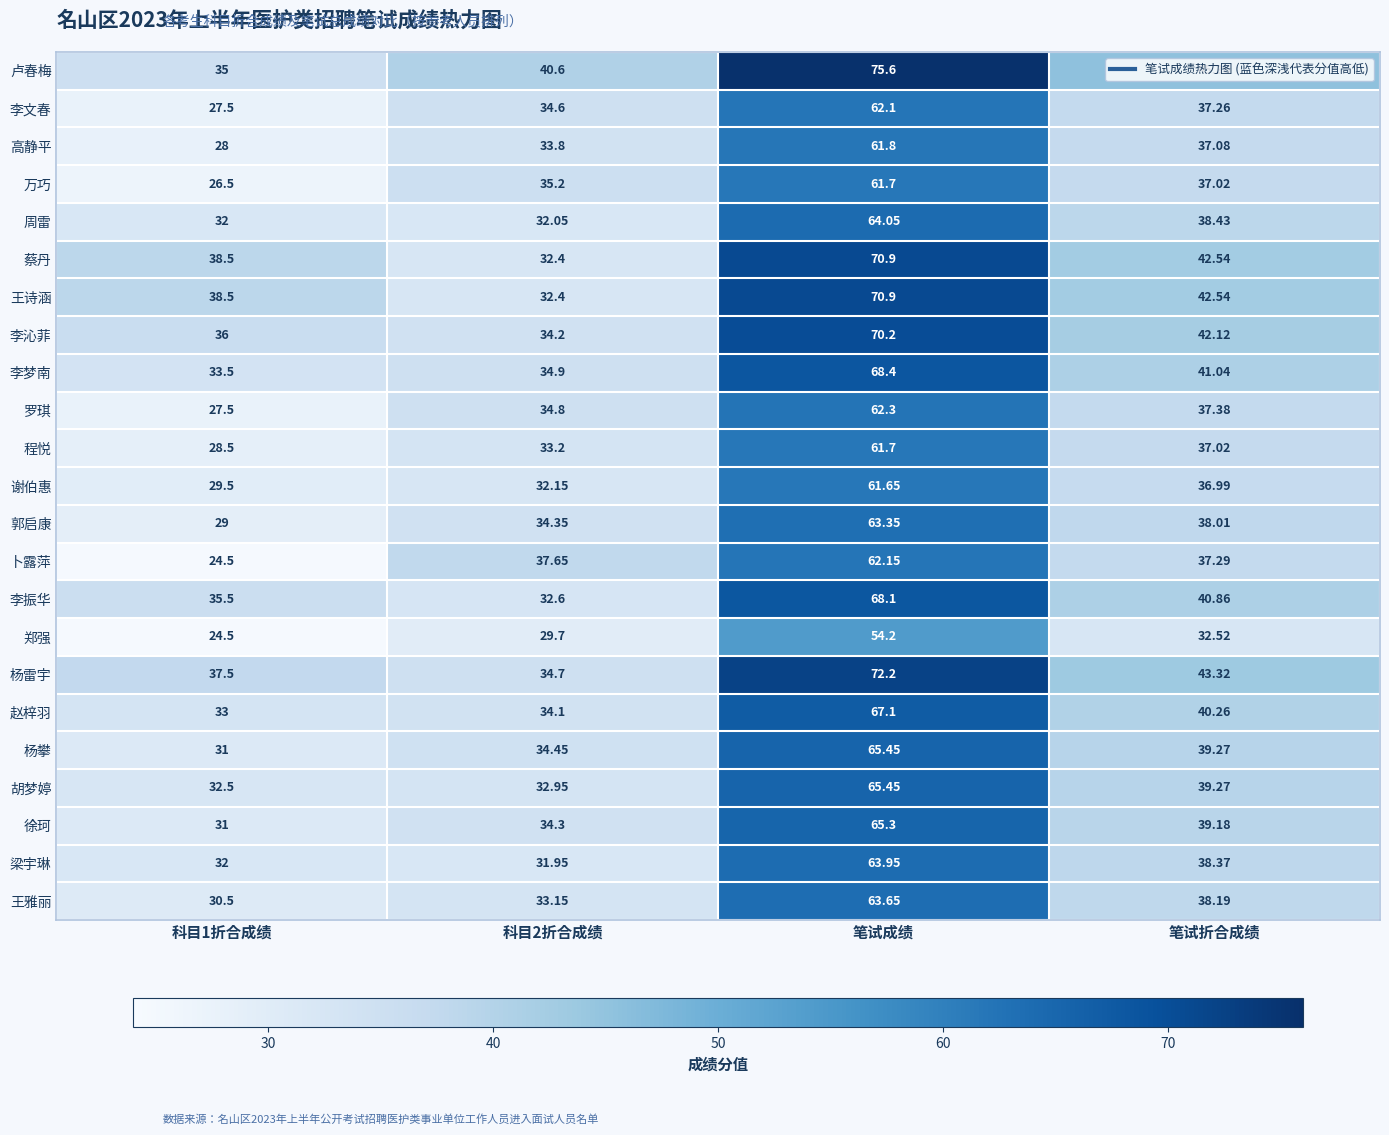

At which label is 蔡丹 closest to 51?

笔试折合成绩